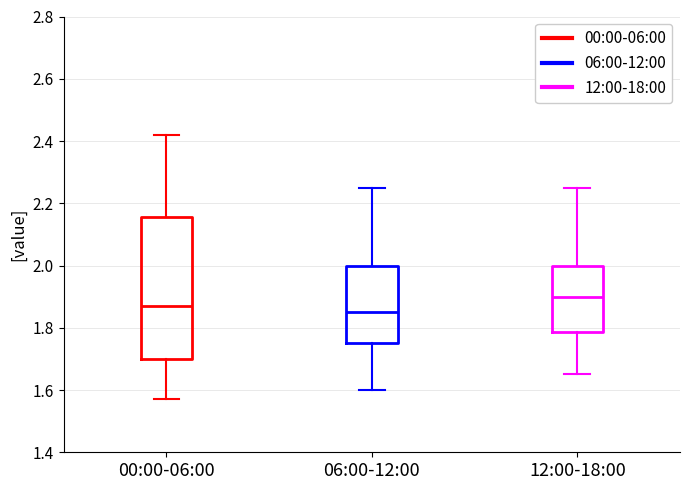

Which box is the tallest, from its lower edge to its upper edge?

00:00-06:00